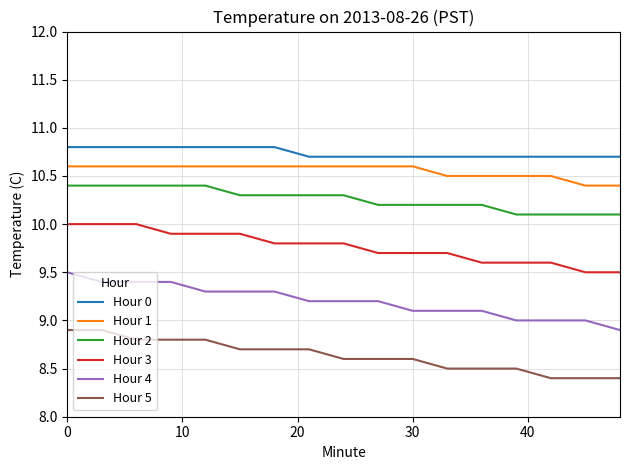

True or false: Hour 3 and Hour 0 cross at least once.

False